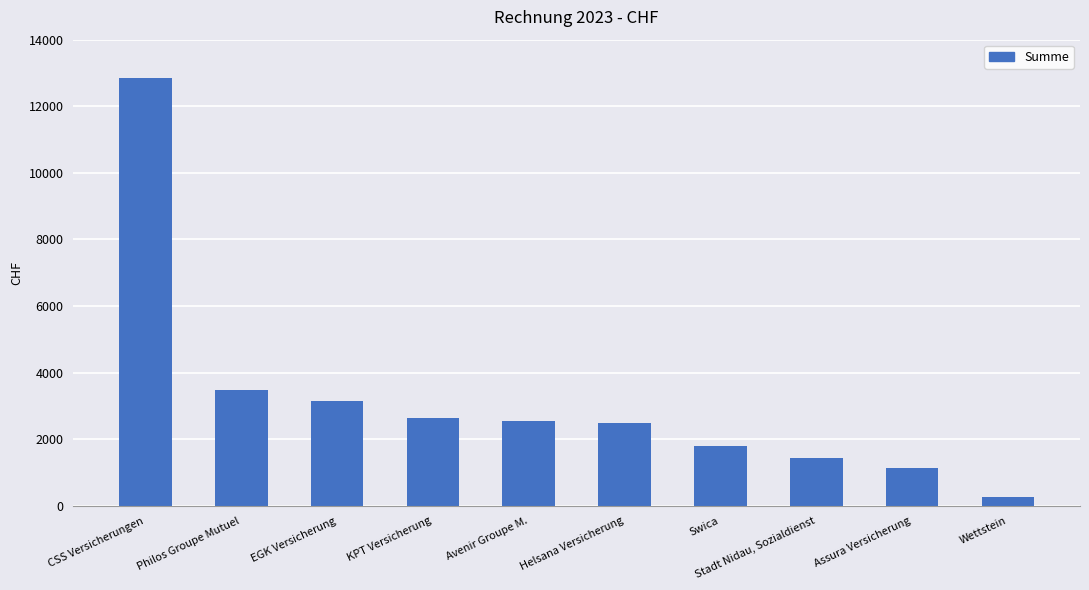

List the labels in order of value, largest first.

CSS Versicherungen, Philos Groupe Mutuel, EGK Versicherung, KPT Versicherung, Avenir Groupe M., Helsana Versicherung, Swica, Stadt Nidau, Sozialdienst, Assura Versicherung, Wettstein